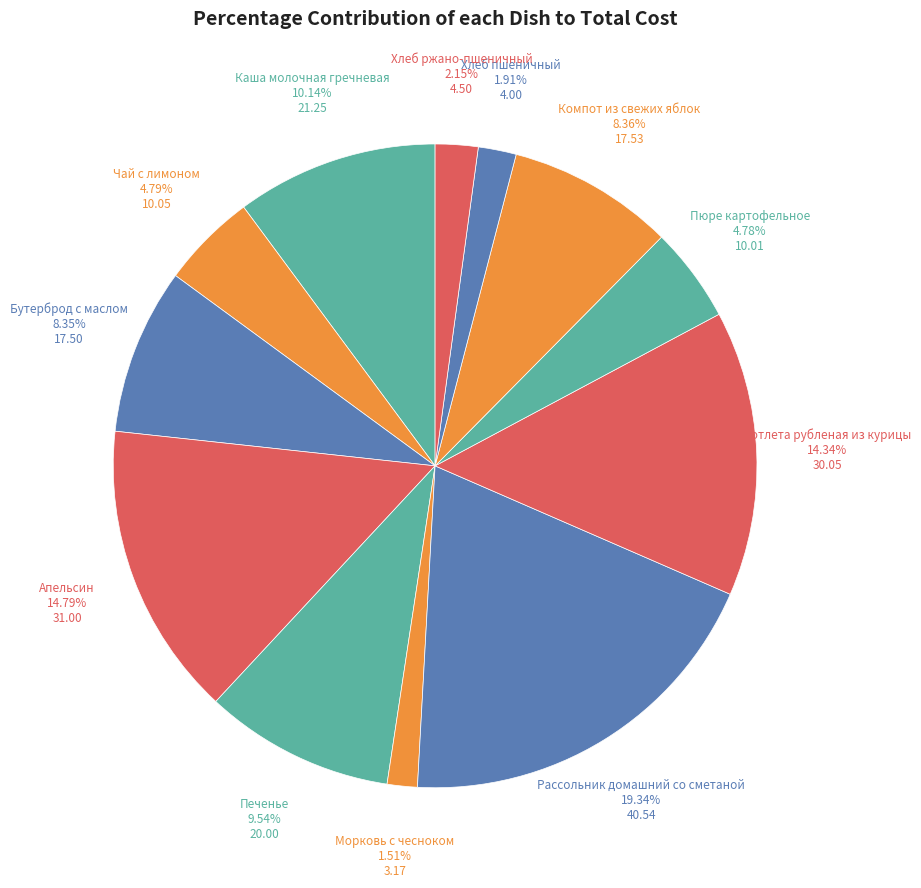

Count the number of slices in the pie.

12